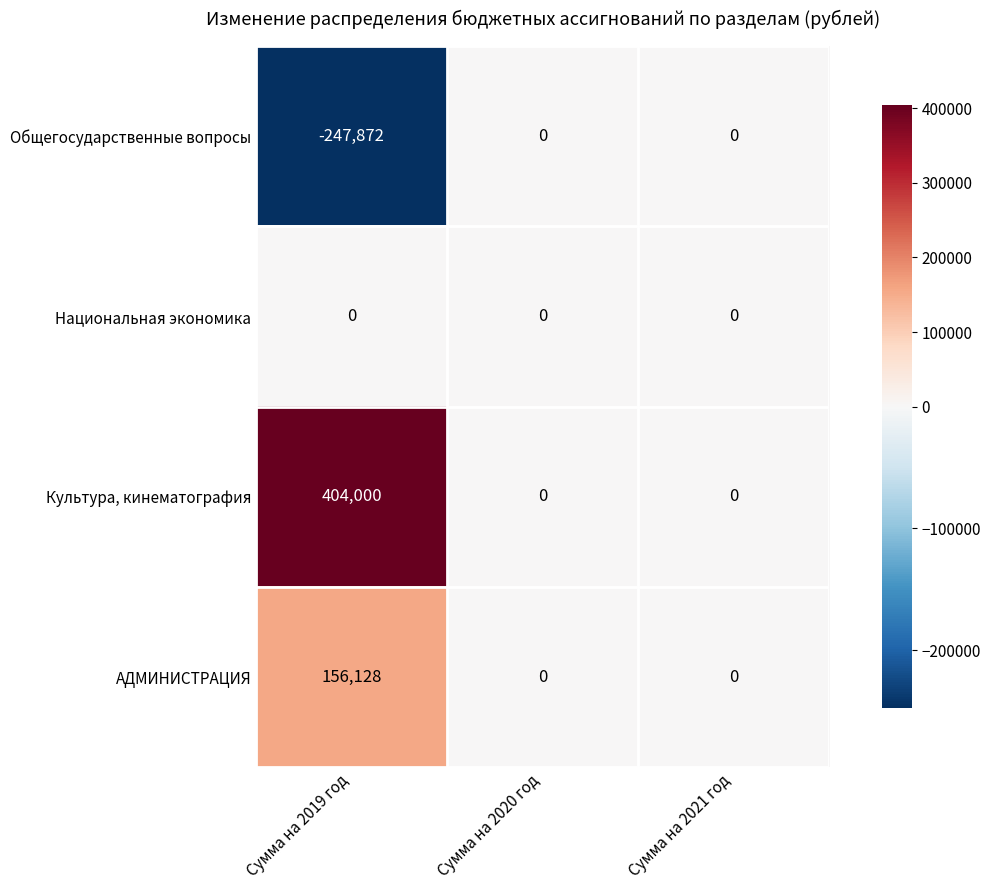

Which series has the largest total across all categories?

Культура, кинематография